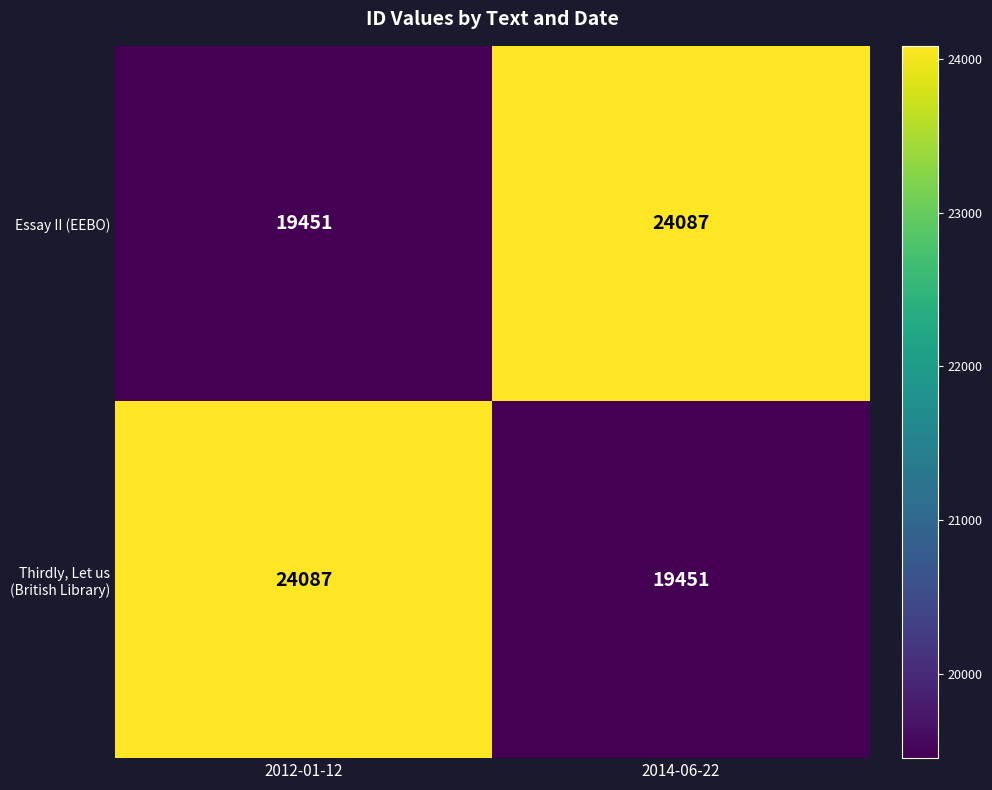

At how many categories does at least one series exceed 22117?

2